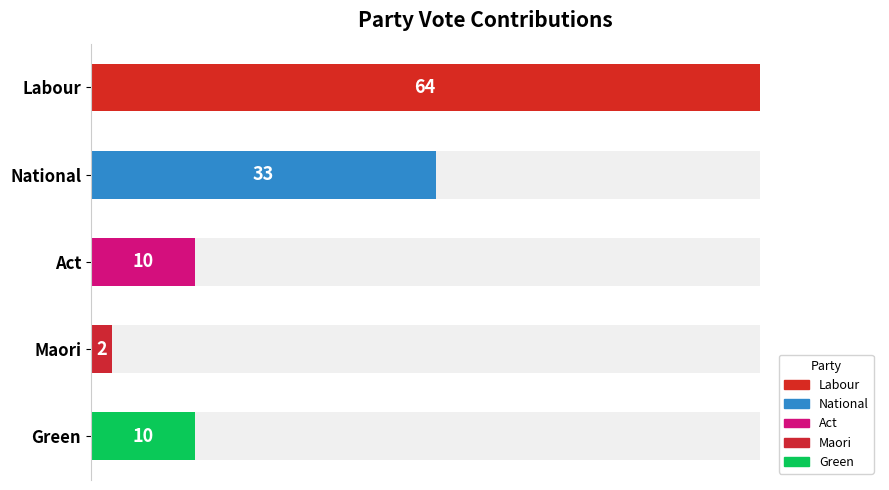

Does the chart contain stacked bars?

No